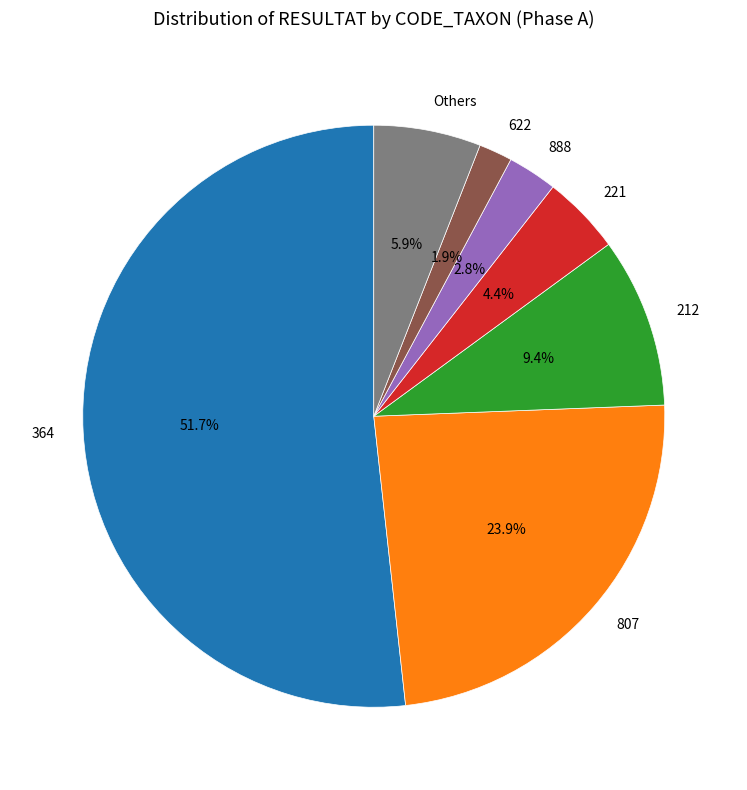

Is there any slice that represents more than half of the pie?

Yes